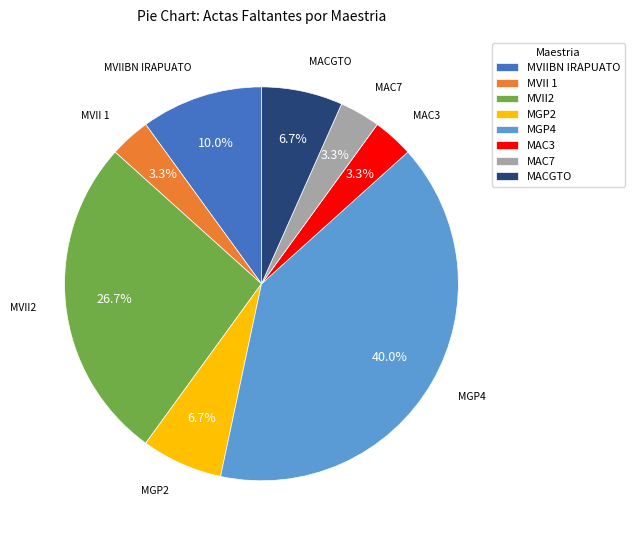

Approximately how many times larger is the value at MGP2 compared to MVII2?

0.3